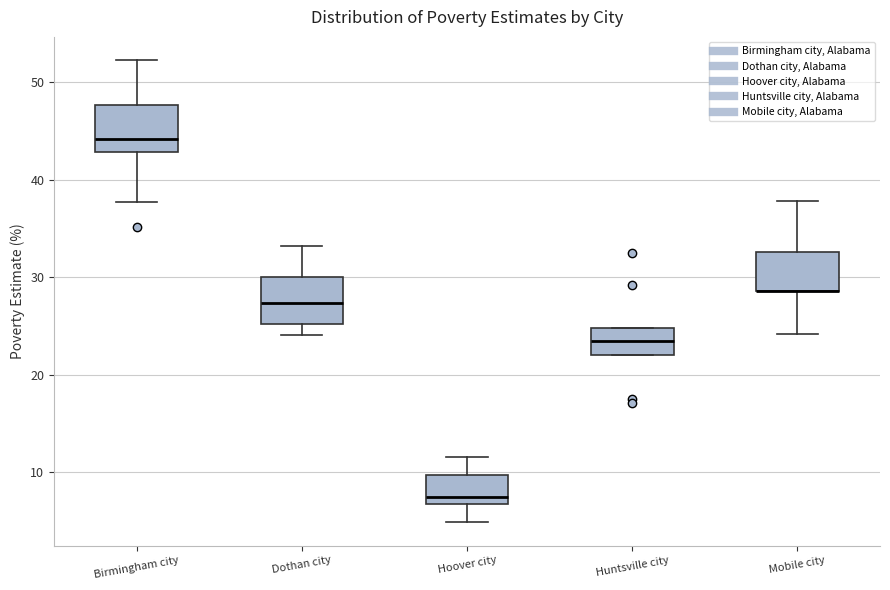

Where does the median line of the box for Birmingham city sit on the y-axis? The values are not printed on the chart, so give them approximately, as read against the axis.

44